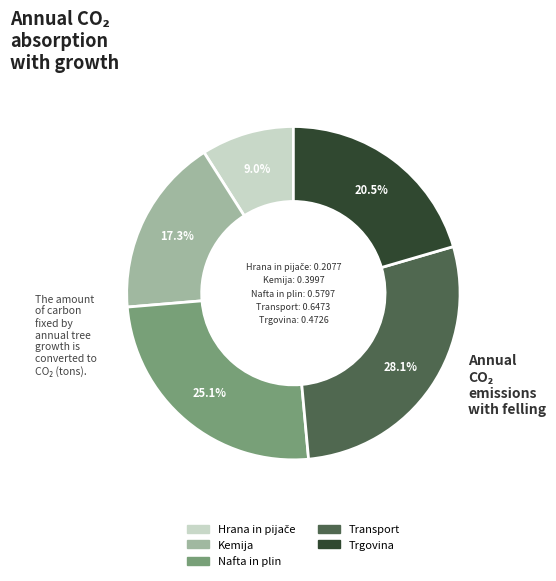

Do Trgovina and Transport together represent more than half of the pie?

No